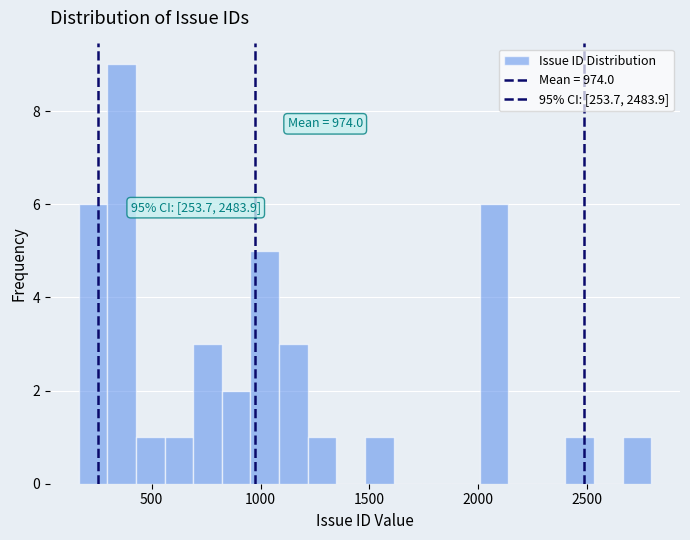

Read against the x-axis, roughly where is the centre of the tallest bar?

350